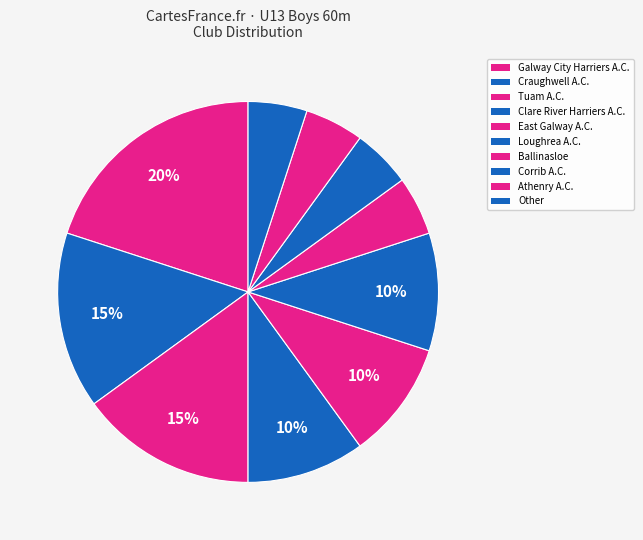

Count the number of slices in the pie.

10